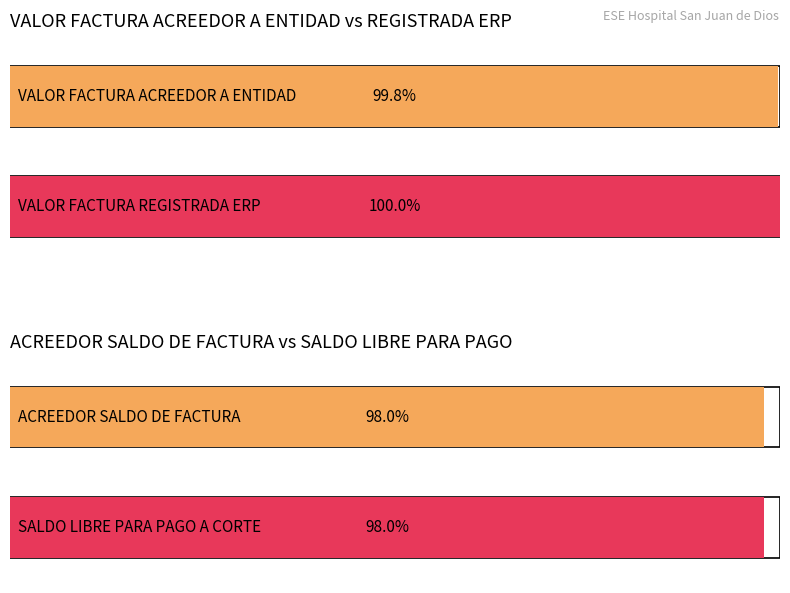

Are the bars grouped side by side (vs. stacked)?

Yes